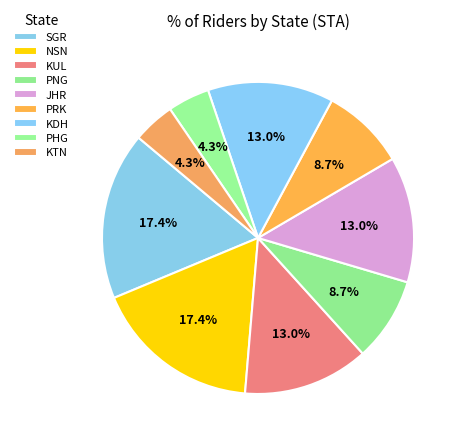

How many slices are in this pie chart?

9